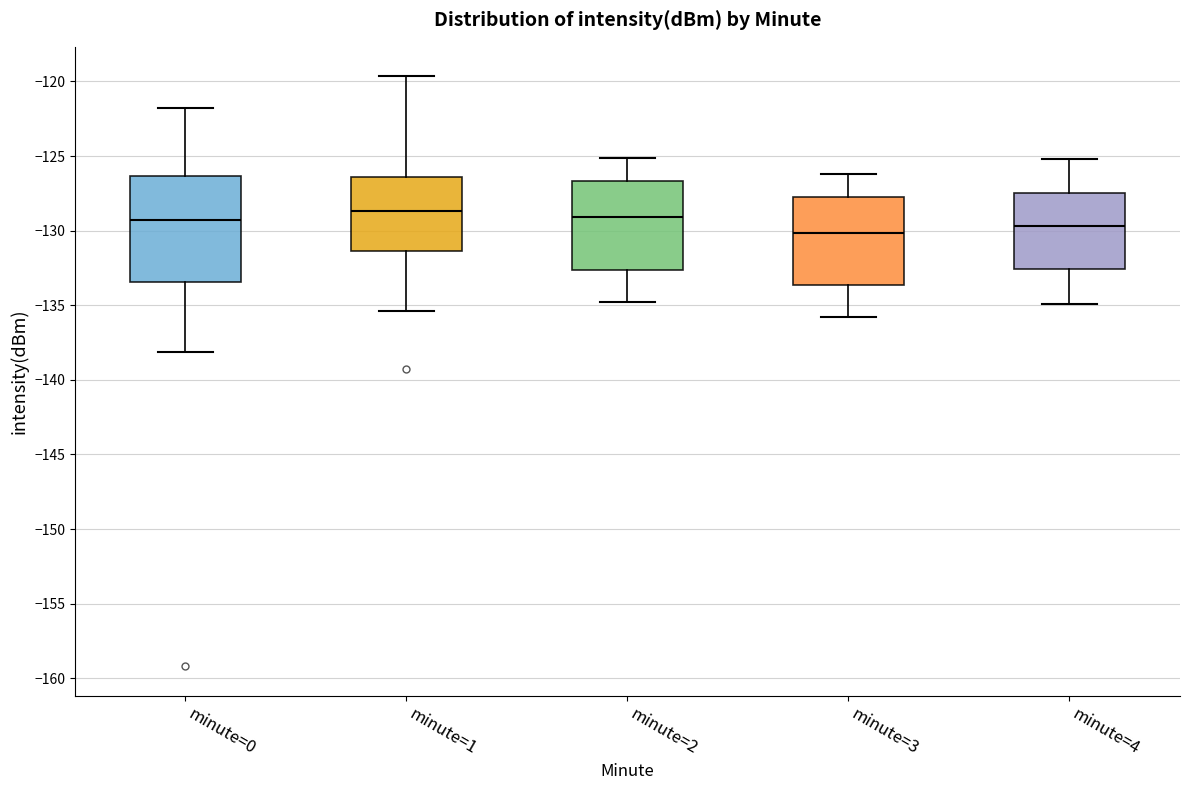

Where does the lower whisker of the box for minute=3 end on the y-axis? The values are not printed on the chart, so give them approximately, as read against the axis.

-136.0